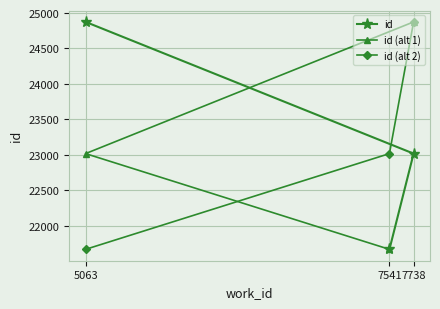

Count the number of categories in the chart.

3